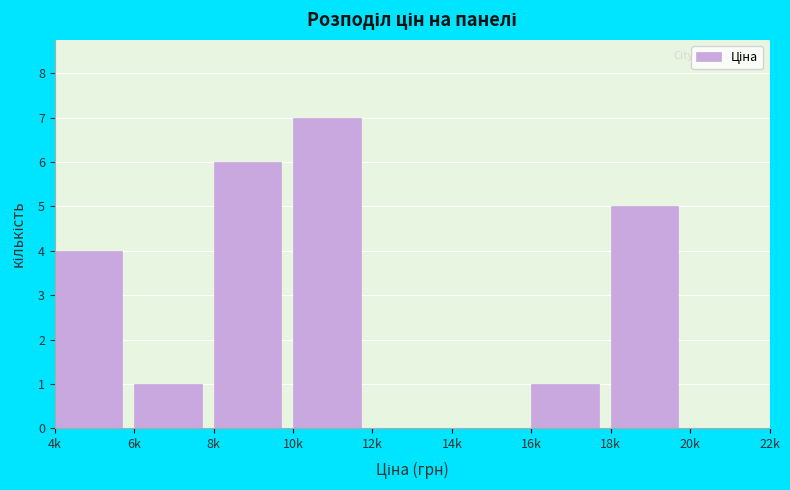

Reading left to right, transcribe all the data shown in this chart.

4k=4	6k=1	8k=6	10k=7	12k=0	14k=0	16k=1	18k=5	20k=0